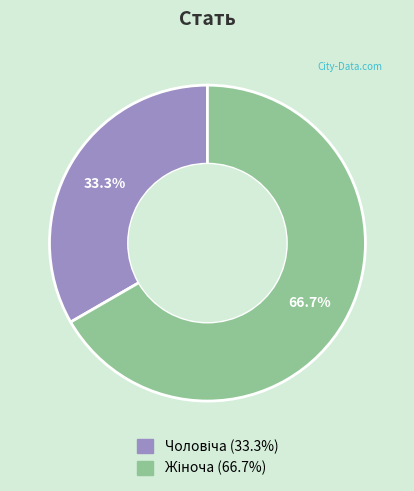

Does any single category account for the majority?

Yes